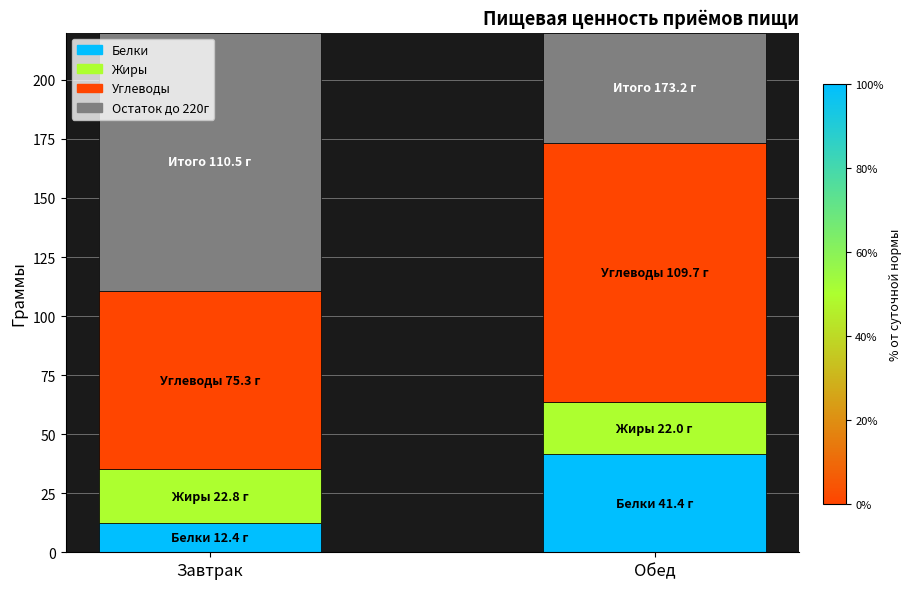

What is the label of the 1st bar from the left?

Завтрак